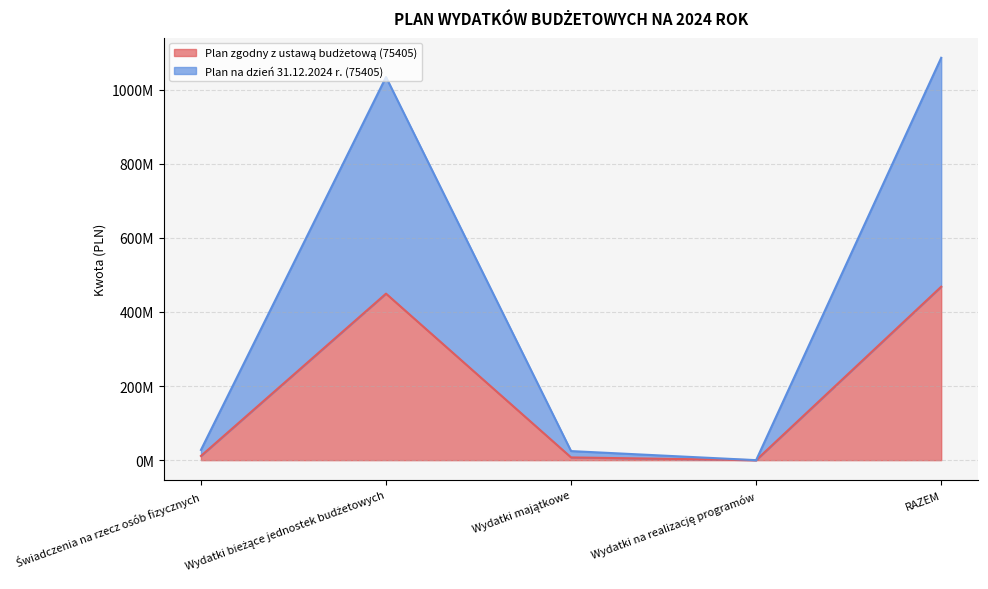

At which category does Plan na dzień 31.12.2024 r. (75405) reach its first local peak?

Wydatki bieżące jednostek budżetowych